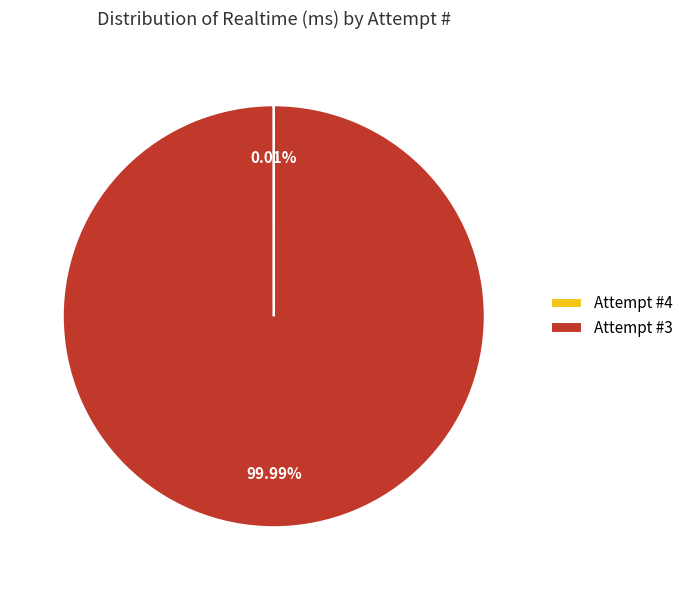

Is there a majority slice in this chart?

Yes